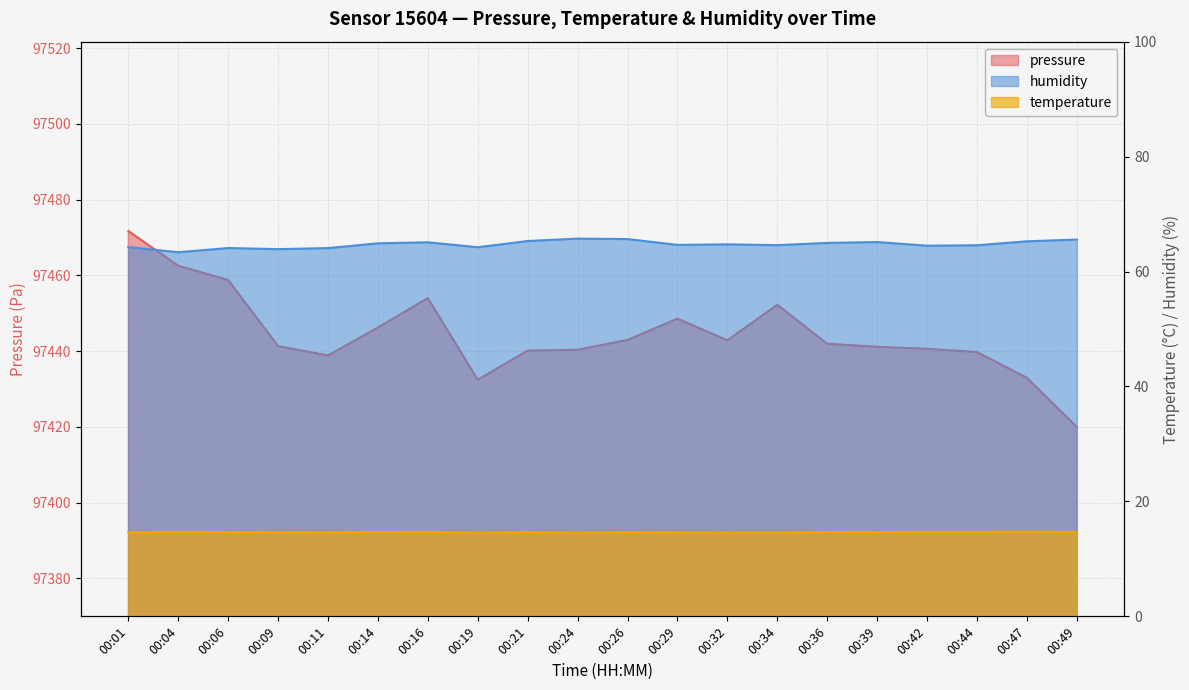

Reading right to left, what are all the values shown in this chart?

pressure: 00:49=97420.0	00:47=97433.0	00:44=97439.8	00:42=97440.6	00:39=97441.2	00:36=97442.0	00:34=97452.2	00:32=97442.9	00:29=97448.6	00:26=97443.0	00:24=97440.4	00:21=97440.2	00:19=97432.5	00:16=97454.0	00:14=97446.2	00:11=97438.9	00:09=97441.3	00:06=97458.8	00:04=97462.6	00:01=97471.7
temperature: 00:49=14.7	00:47=14.8	00:44=14.7	00:42=14.7	00:39=14.7	00:36=14.7	00:34=14.6	00:32=14.6	00:29=14.6	00:26=14.7	00:24=14.6	00:21=14.7	00:19=14.6	00:16=14.7	00:14=14.7	00:11=14.6	00:09=14.6	00:06=14.7	00:04=14.7	00:01=14.6
humidity: 00:49=65.6	00:47=65.3	00:44=64.6	00:42=64.5	00:39=65.1	00:36=65.0	00:34=64.6	00:32=64.7	00:29=64.6	00:26=65.7	00:24=65.7	00:21=65.3	00:19=64.2	00:16=65.1	00:14=64.9	00:11=64.1	00:09=63.9	00:06=64.1	00:04=63.4	00:01=64.3